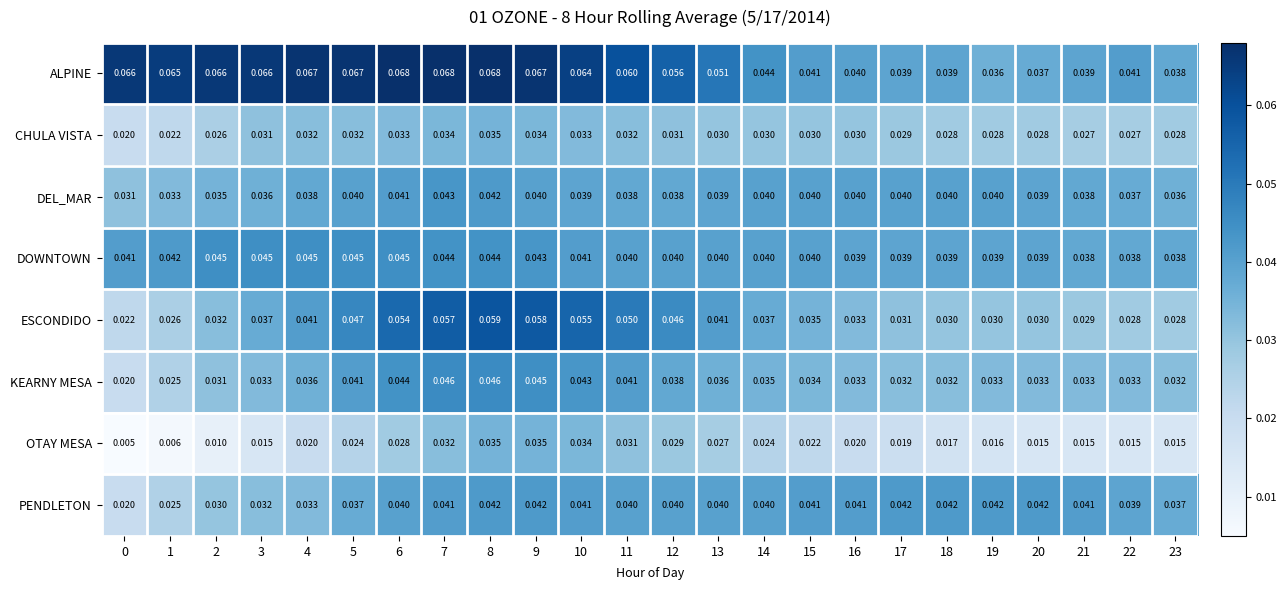

Is the value of OTAY MESA at 2 greater than the value of DOWNTOWN at 13?

No